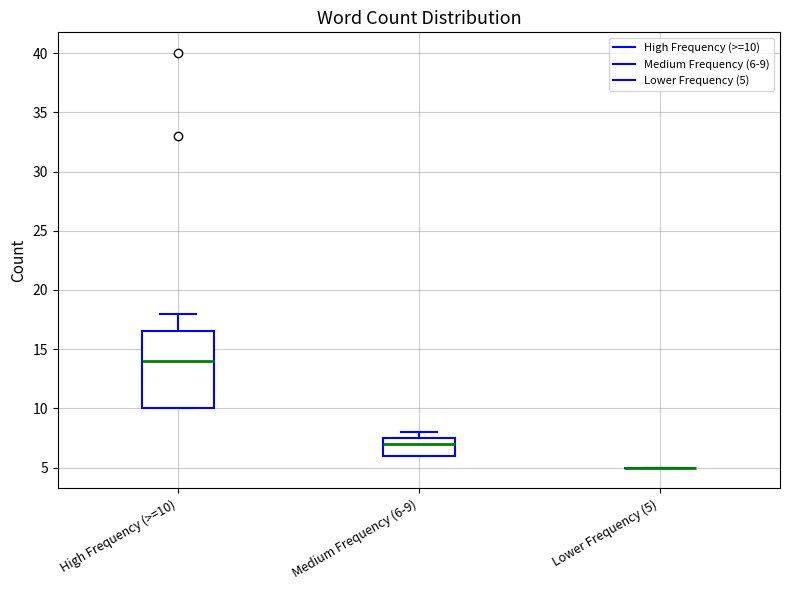

Comparing the boxes themselves (not the whiskers), which one is the tallest?

High Frequency (>=10)